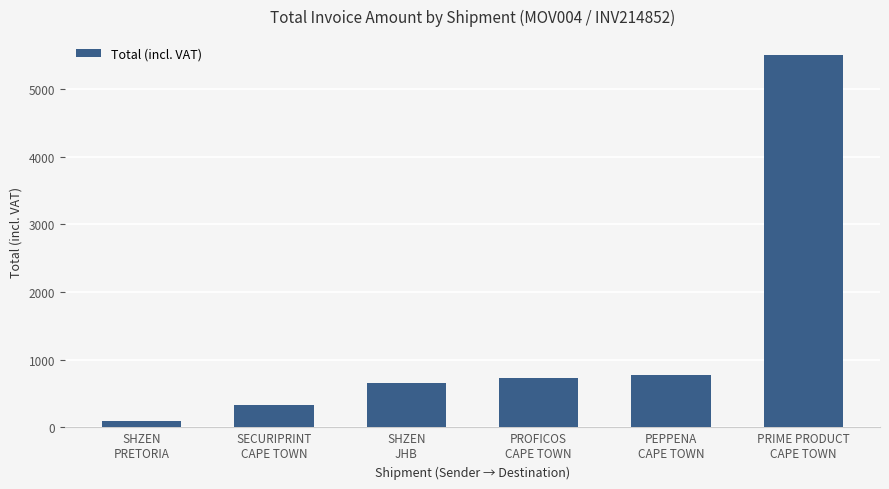

What is the maximum value shown in the chart?

5503.7